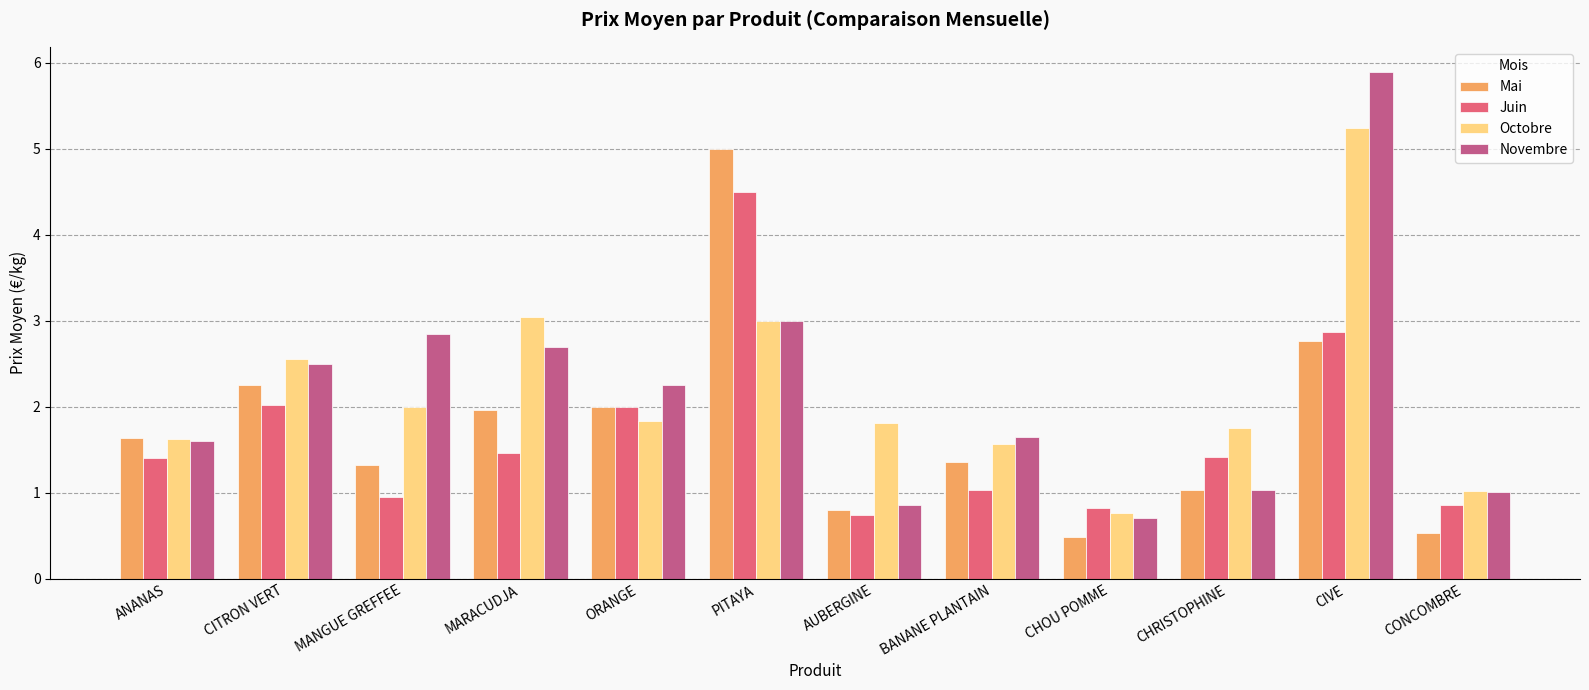

What is the greatest value displayed?

5.9